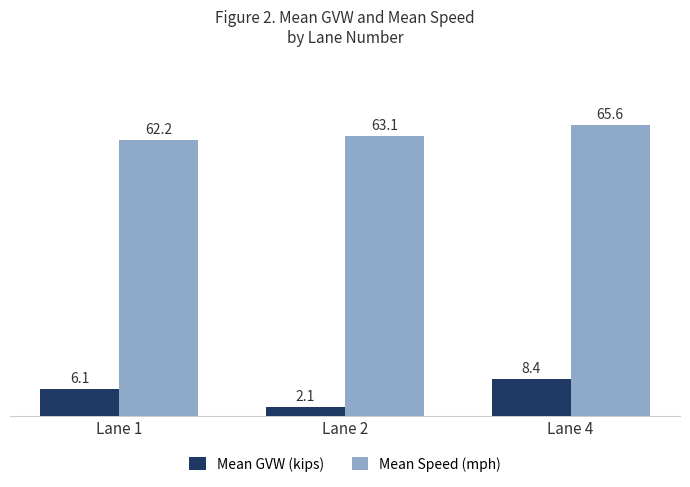

Rank the categories by Mean Speed (mph) value from highest to lowest.

Lane 4, Lane 2, Lane 1